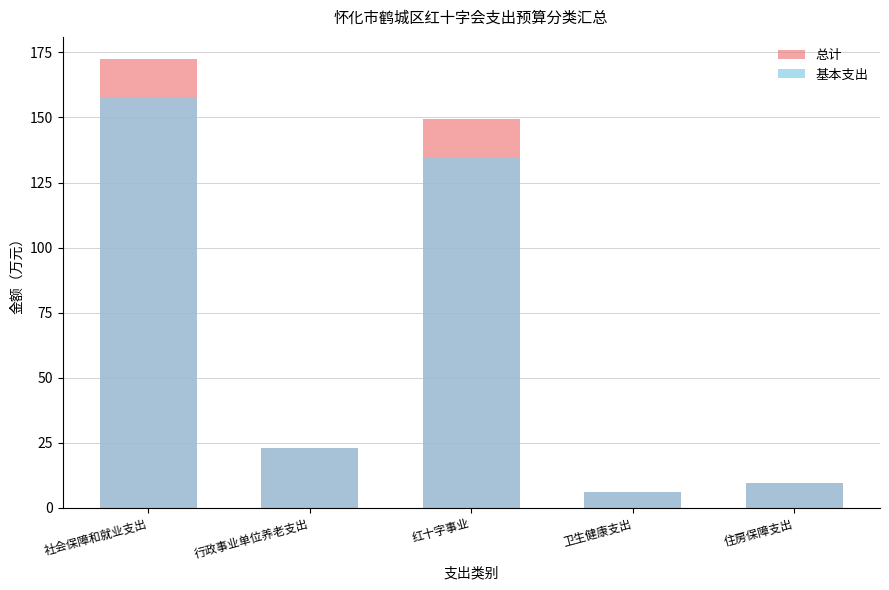

Rank the categories by 总计 value from lowest to highest.

卫生健康支出, 住房保障支出, 行政事业单位养老支出, 红十字事业, 社会保障和就业支出